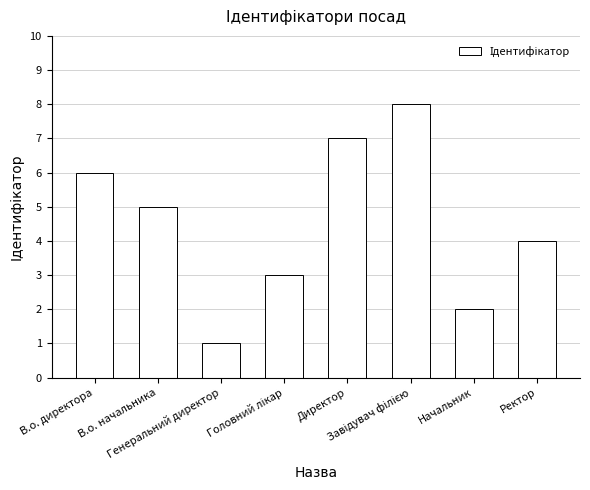

What is the maximum value shown in the chart?

8